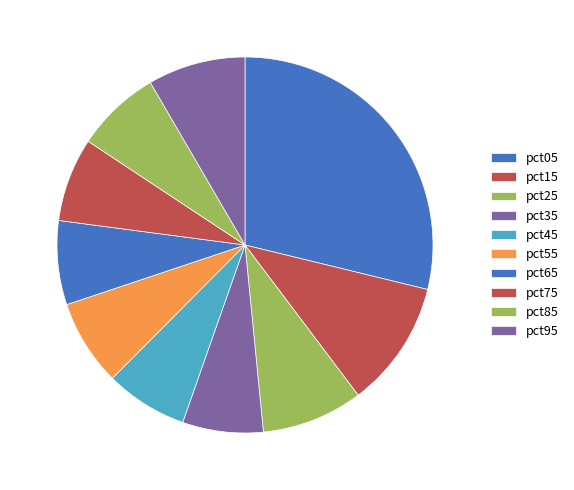

Do pct65 and pct45 together represent more than half of the pie?

No